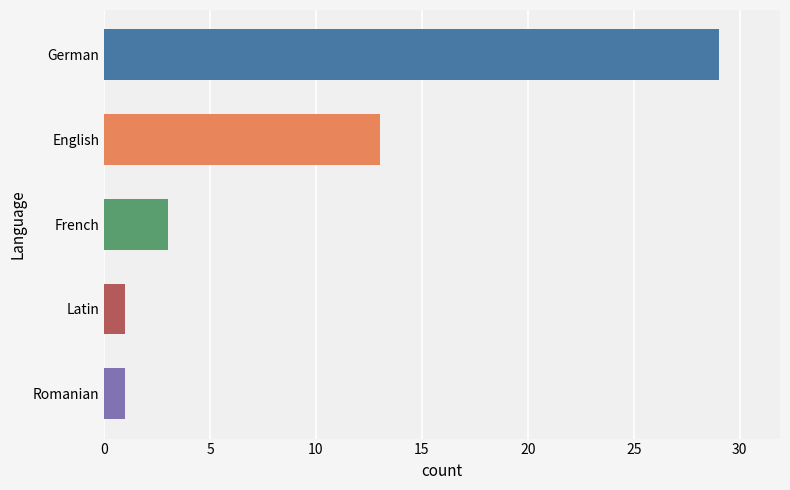

What is the difference between the values at Latin and English?

12